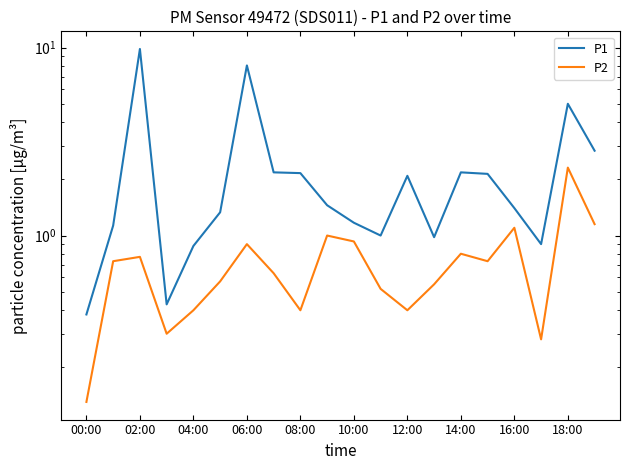

True or false: P2 and P1 intersect in this chart.

False